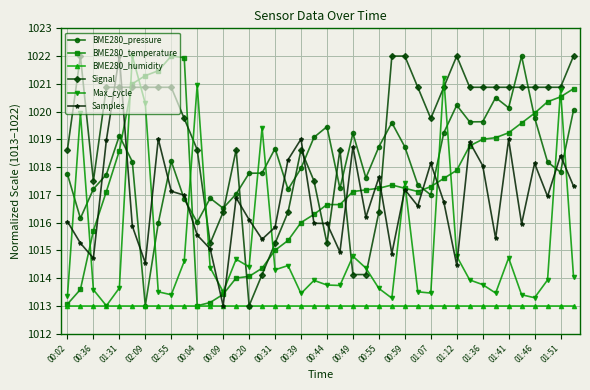

What is the value of the Max_cycle point at the 27th from the left?

1017.4